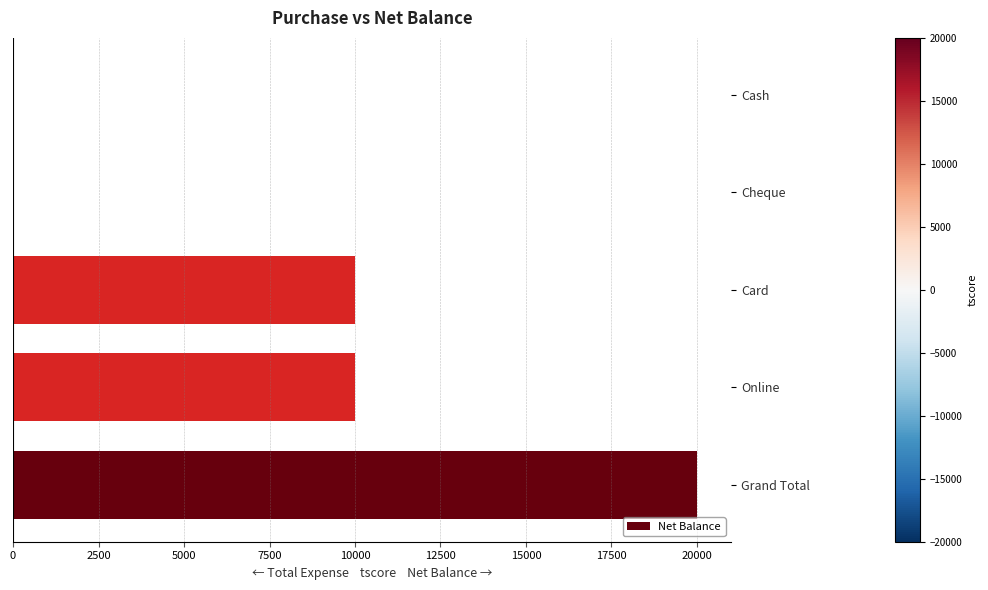

Which has a higher value, Card or Cash?

Card